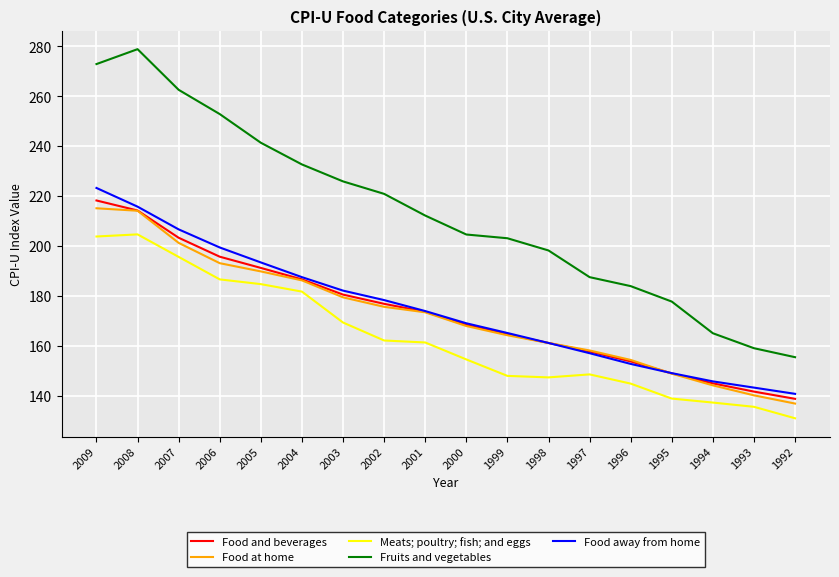

What is the spread (max minus min) of values at 2005?

56.7